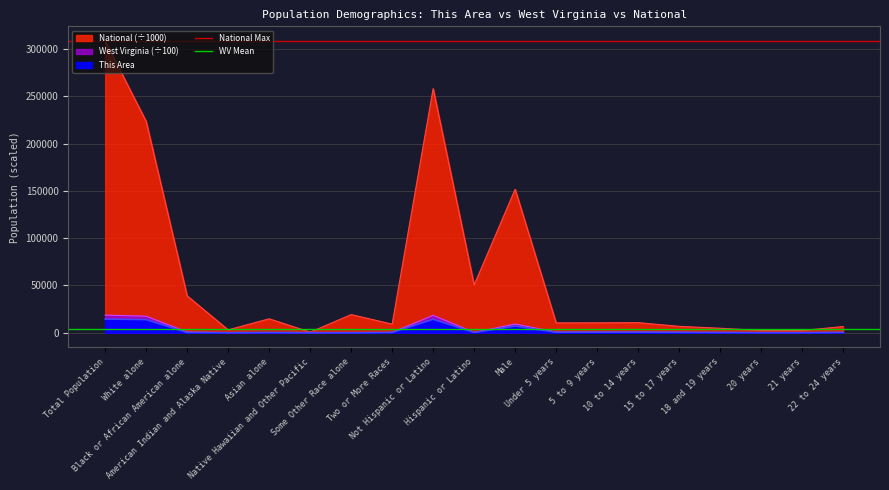

Where is National Max nearest to the value 308745?

Total Population